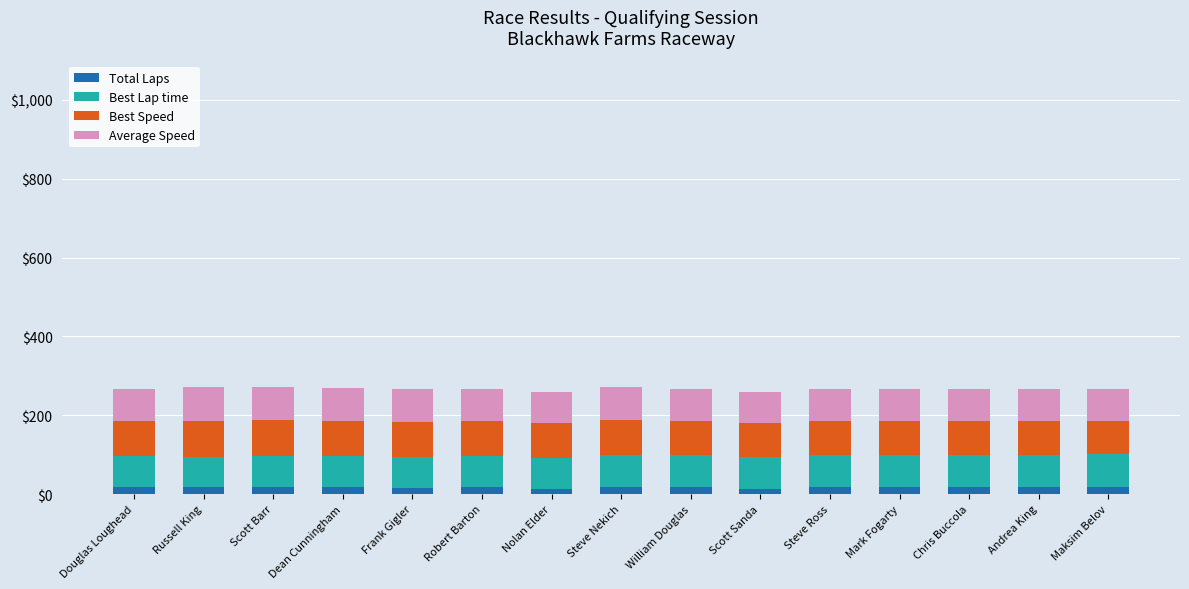

What is the average value of the Best Lap time series?

8.0